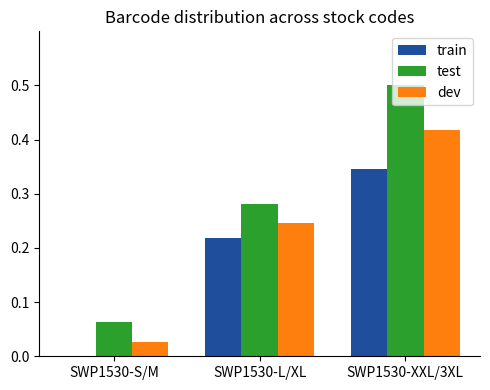

At which category is the sum across all series the highest?

SWP1530-XXL/3XL